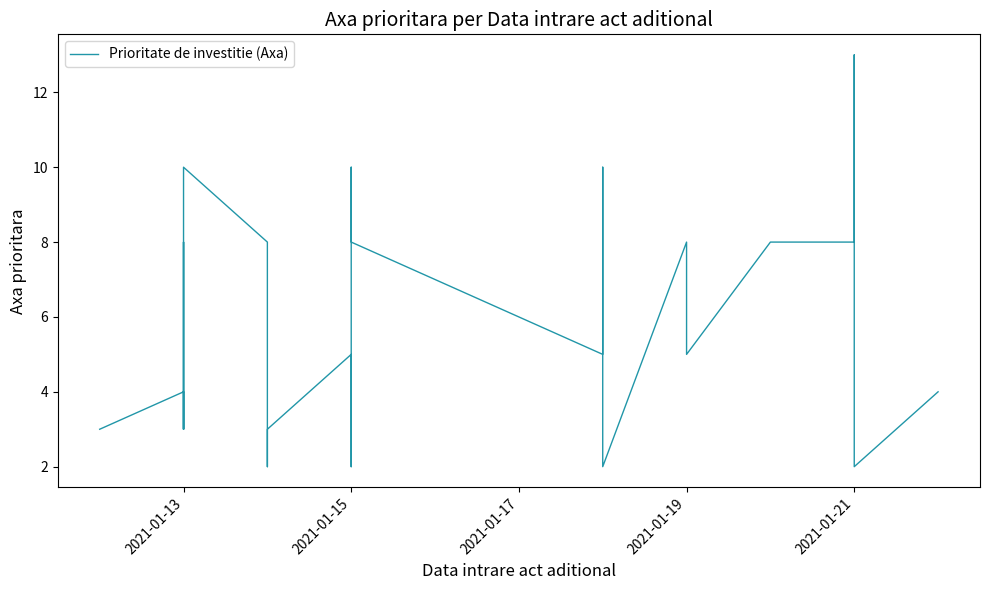

What is the difference between the values at 2021-01-13 and 2021-01-15?

2